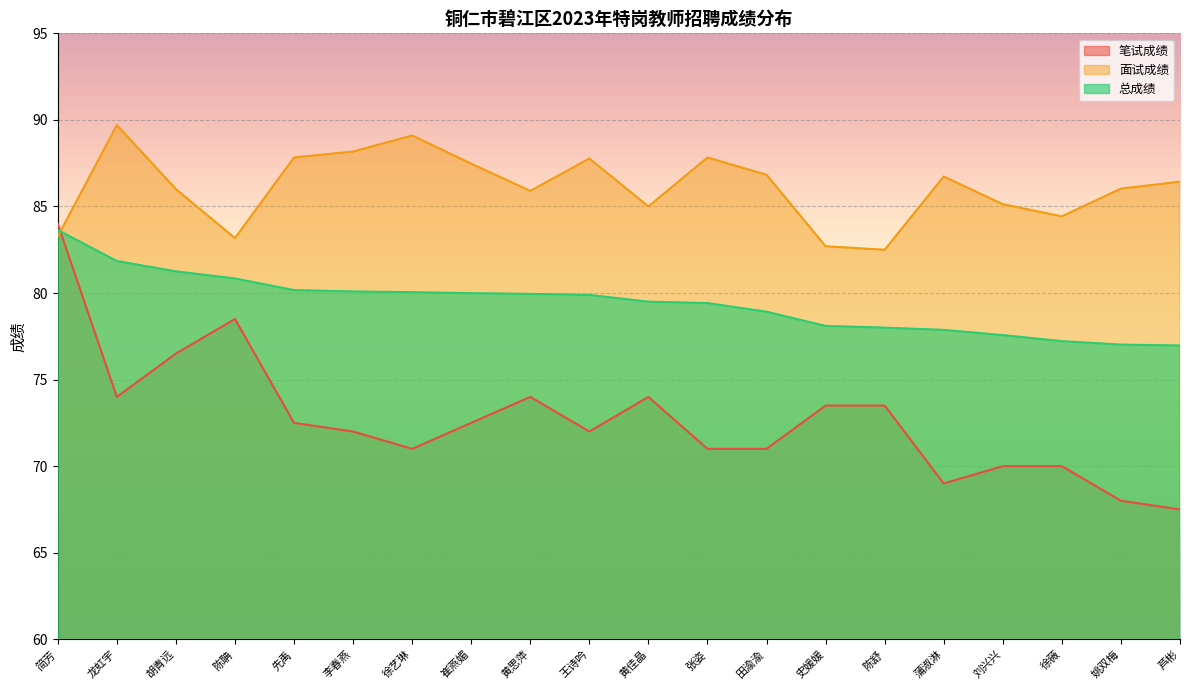

What is the total value across all series at 黄佳晶?

238.5